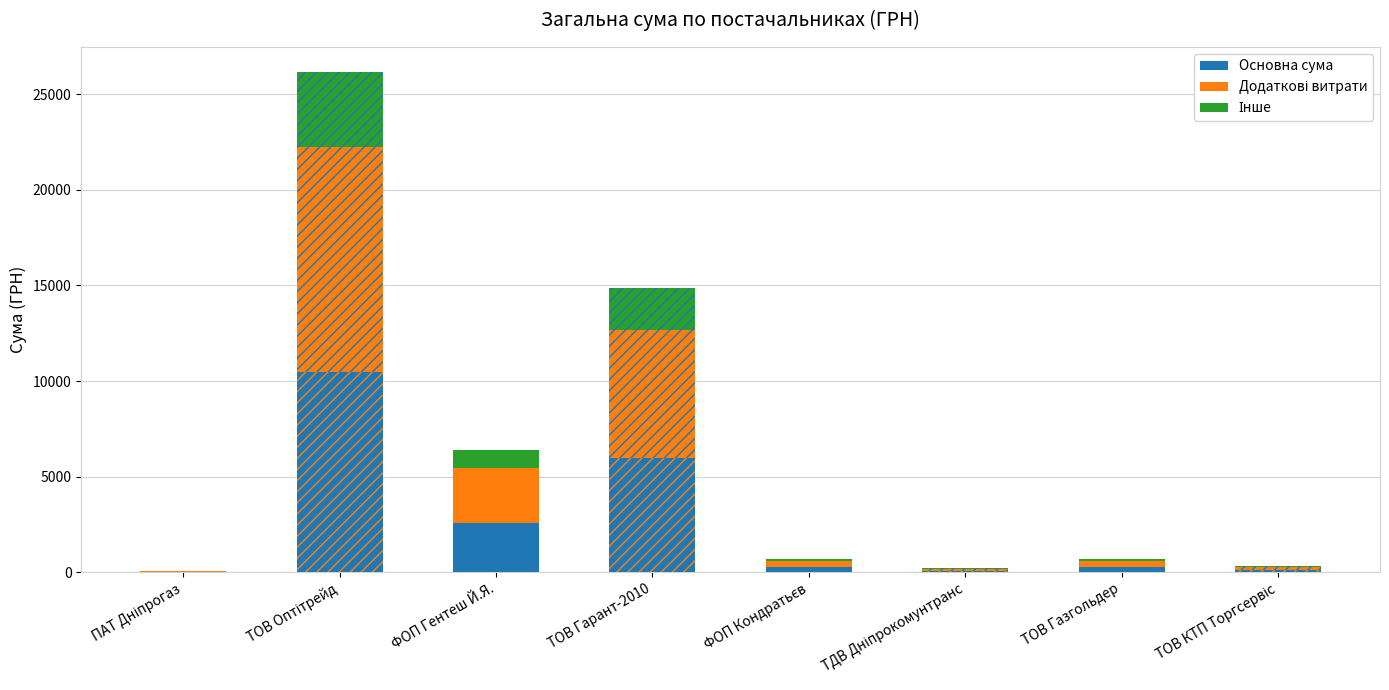

Does the chart contain stacked bars?

No